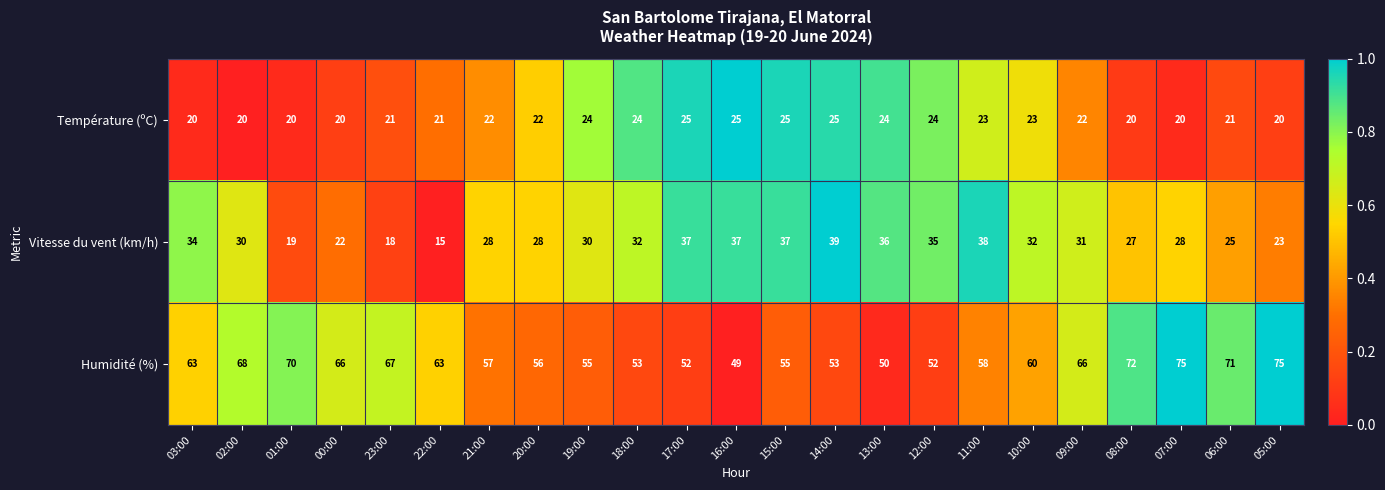

What is the difference between the maximum and second lowest values in the Température (ºC) series?

5